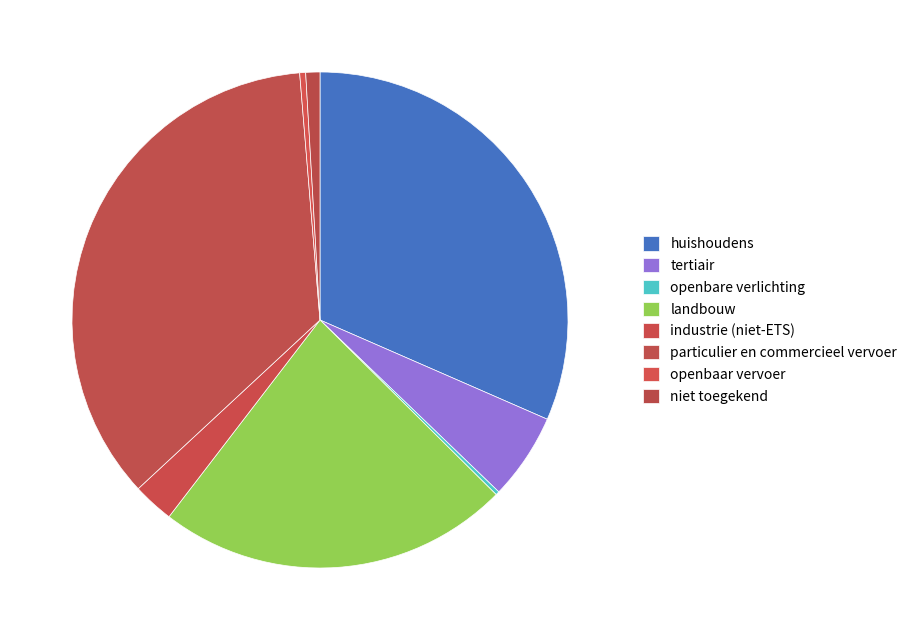

How many segments does this pie chart have?

8